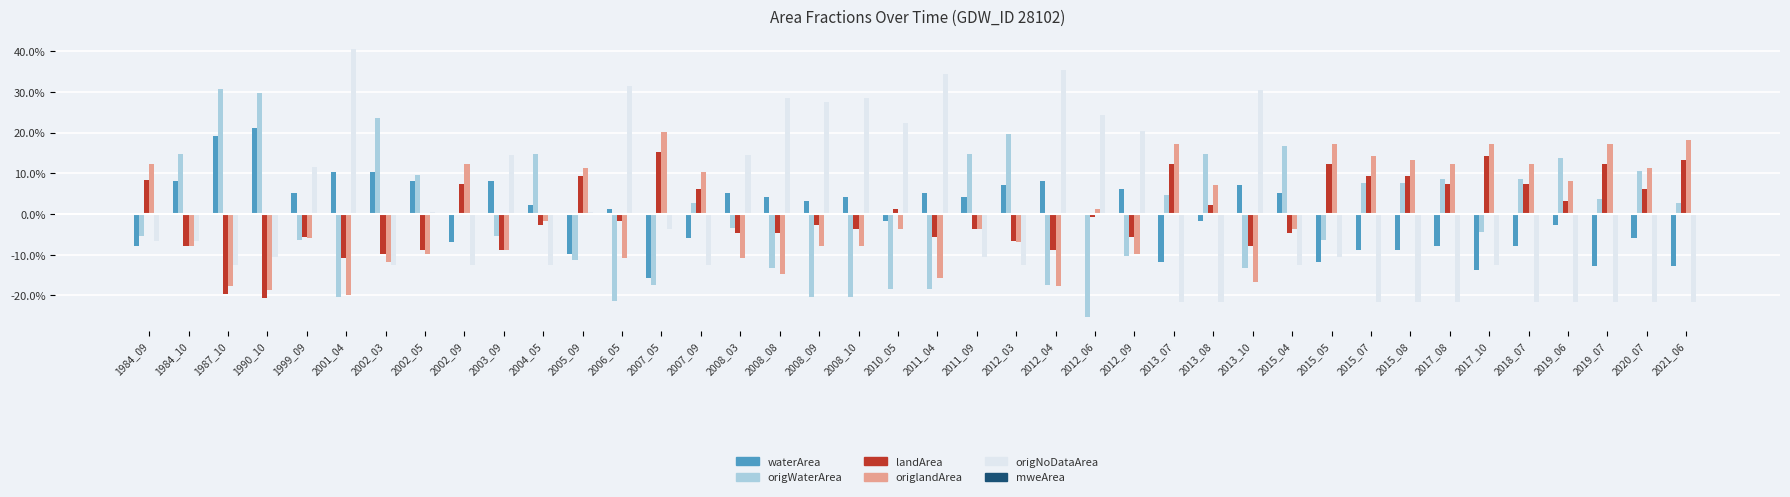

The origWaterArea series shows 0.1 at 2004_05. True or false?

False